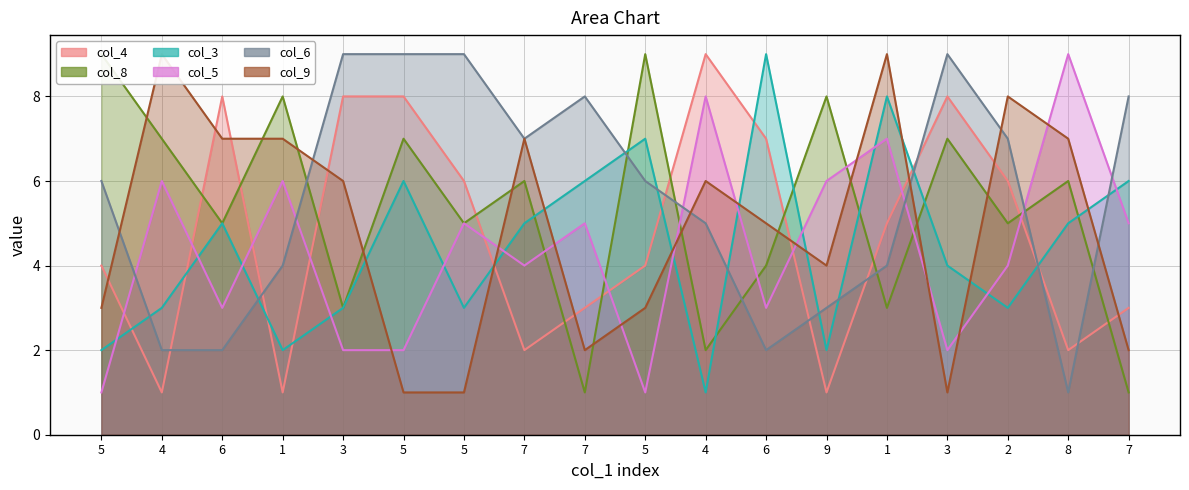

How many lines are shown in the chart?

6